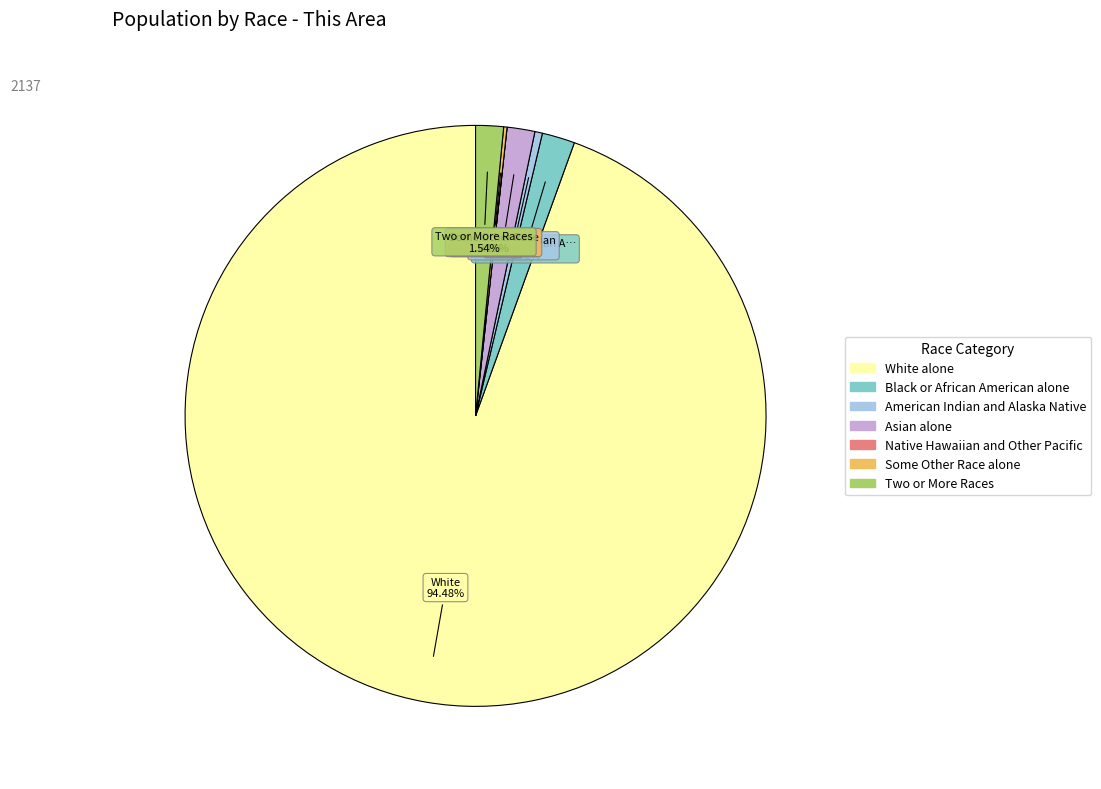

What is the smallest slice in the pie chart?

Native Hawaiian and Other Pacific